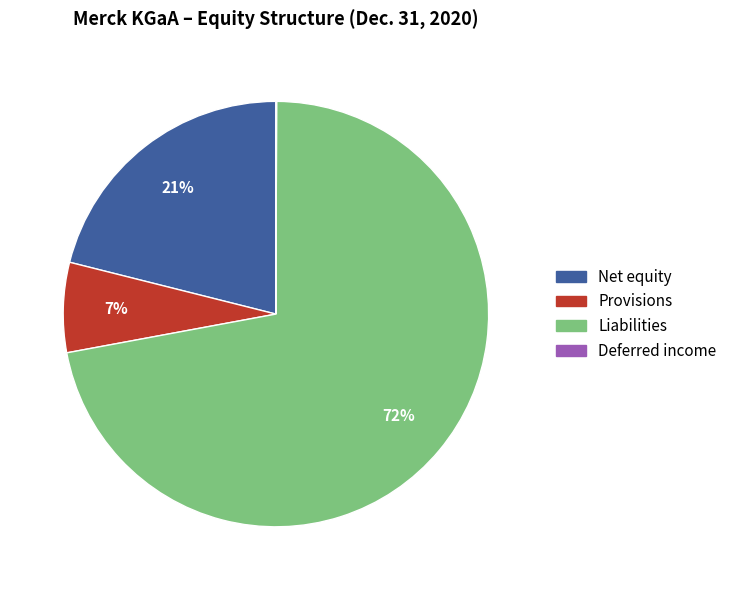

Is Liabilities the majority of the pie?

Yes